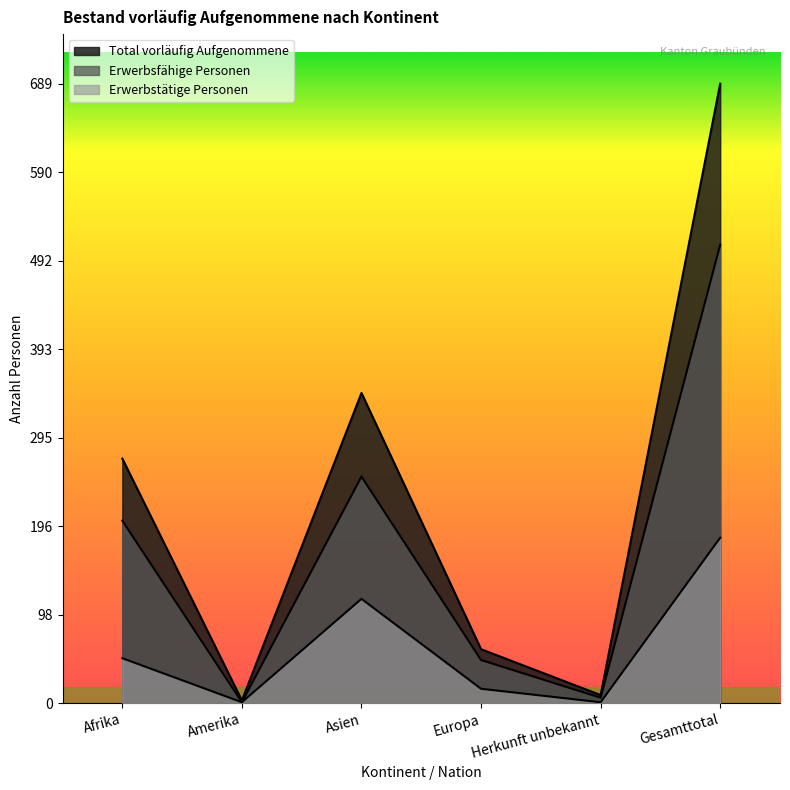

The value of Erwerbsfähige Personen at Gesamttotal is 712. True or false?

False